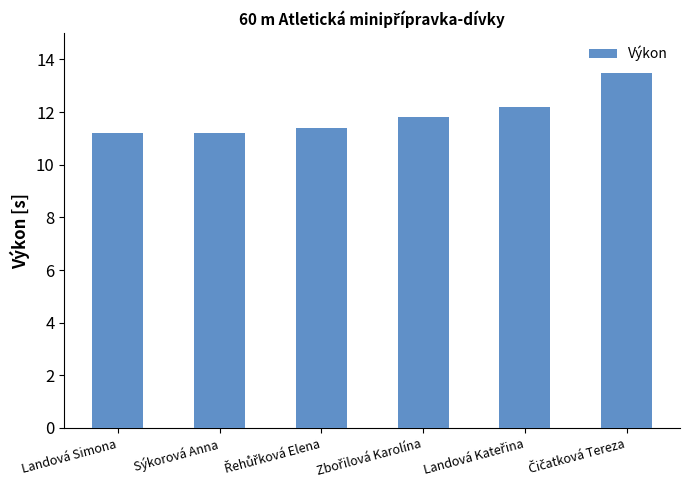

What is the greatest value displayed?

13.5